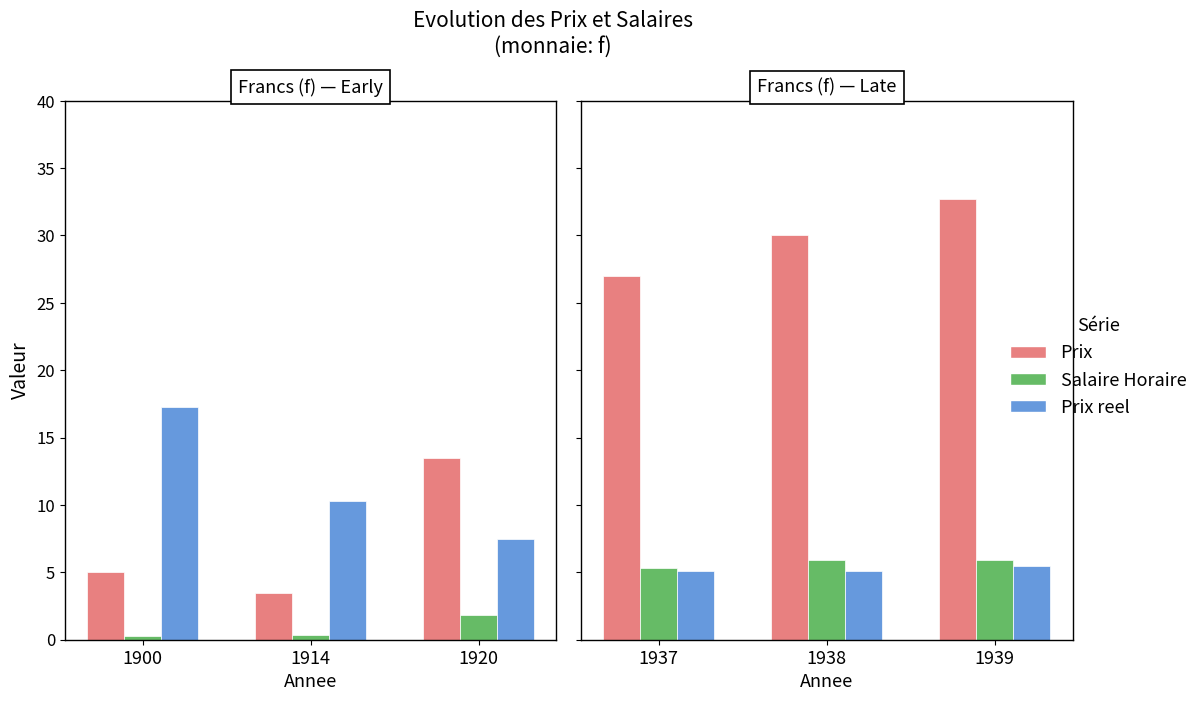

Is the value of Salaire Horaire at 1939 greater than the value of Prix at 1937?

No